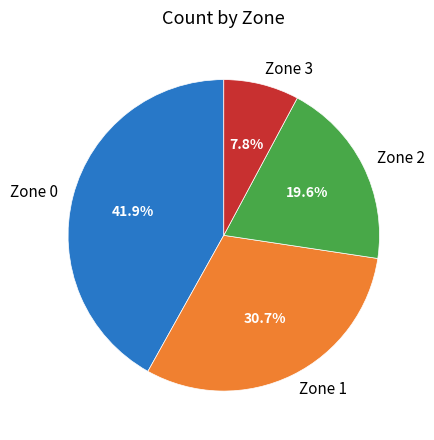

To the nearest percent, what is the difference between the largest and smallest slice percentages?

34%